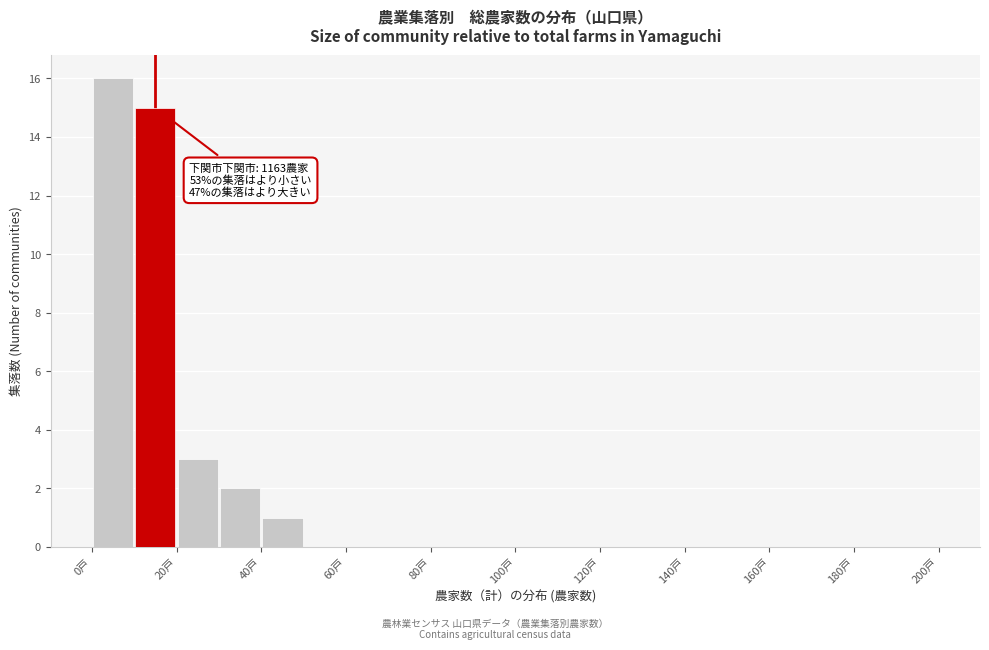

Which range on the x-axis has the tallest bar?

0 to 10